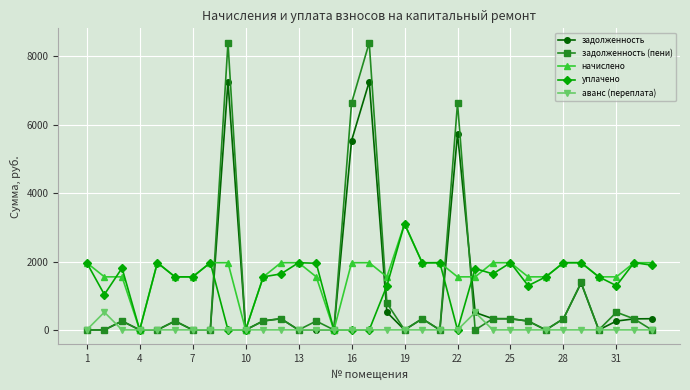

What is the average value of the задолженность (пени) series?

1091.3